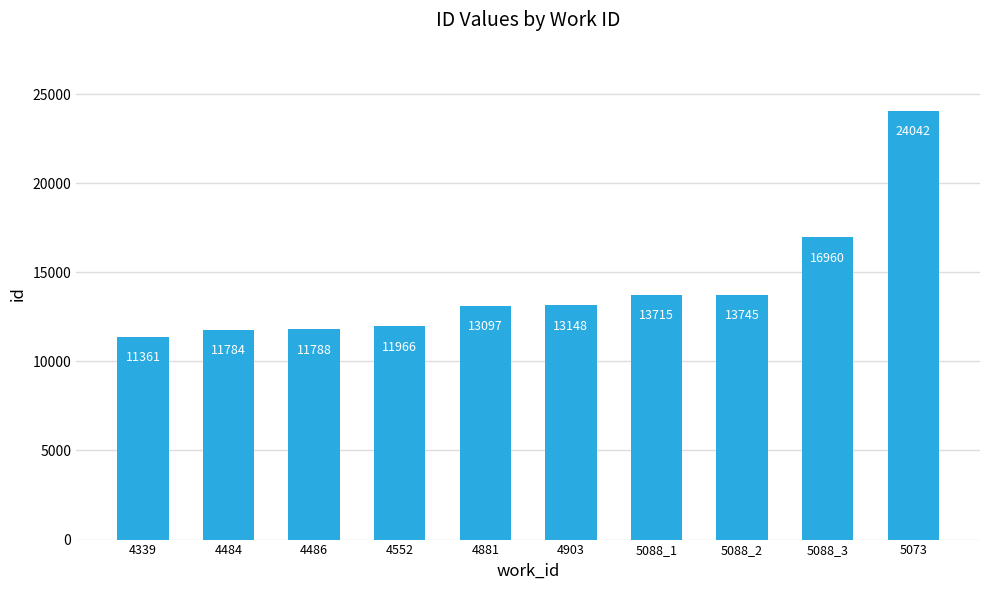

Rank the categories by value from highest to lowest.

5073, 5088_3, 5088_2, 5088_1, 4903, 4881, 4552, 4486, 4484, 4339